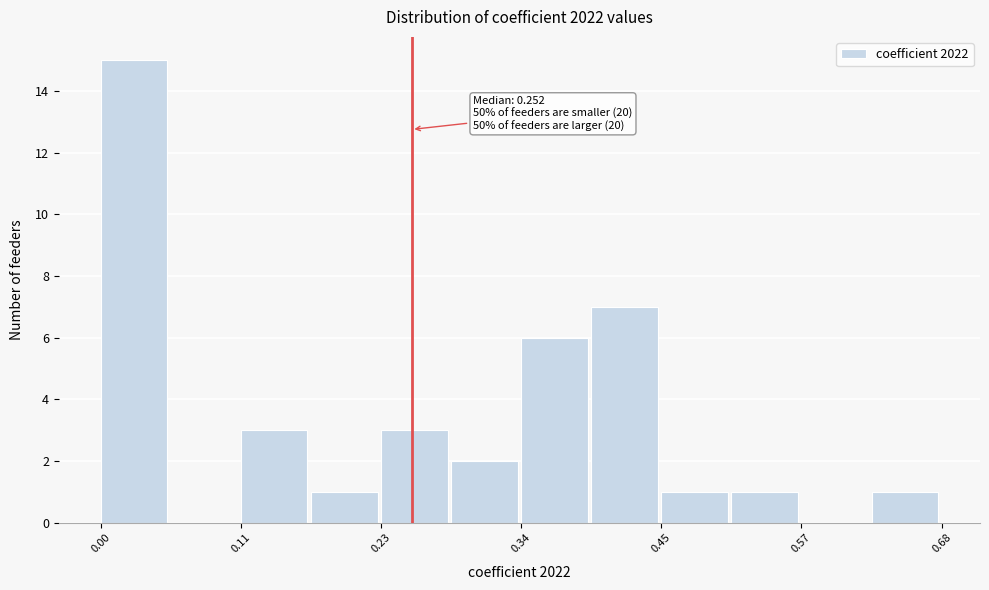

Read against the x-axis, roughly where is the centre of the tallest bar?

0.02